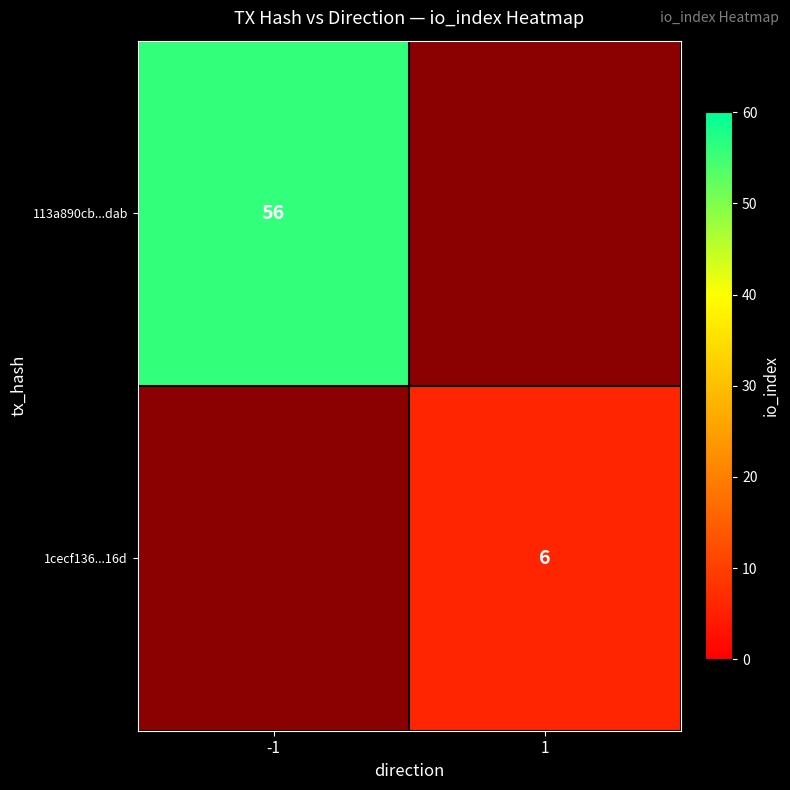

Is the value of 113a890cb...dab at -1 greater than the value of 1cecf136...16d at 1?

Yes